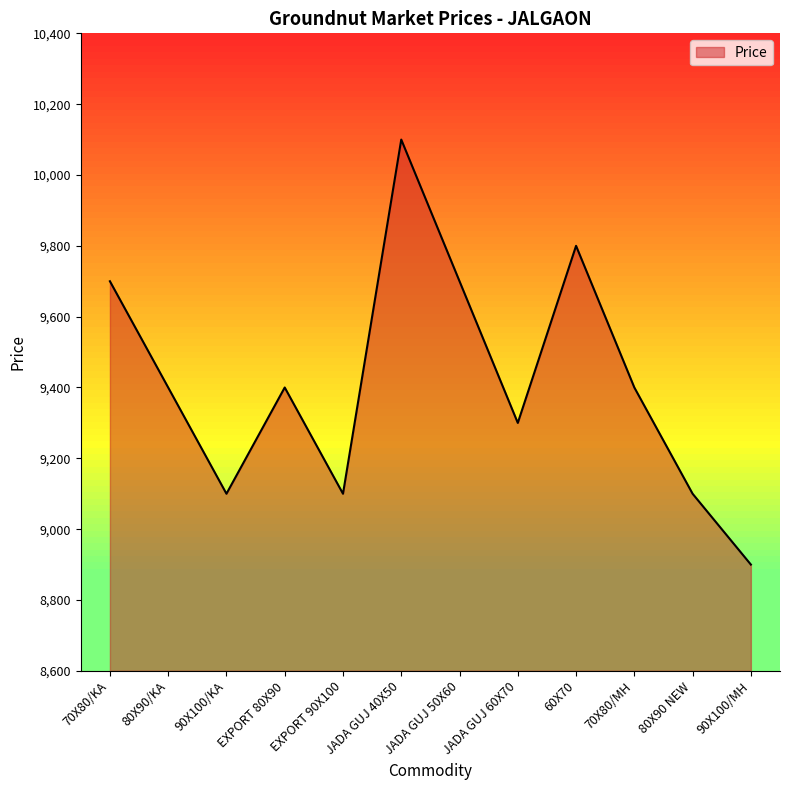

True or false: the data shows 4013 at EXPORT 80X90.

False